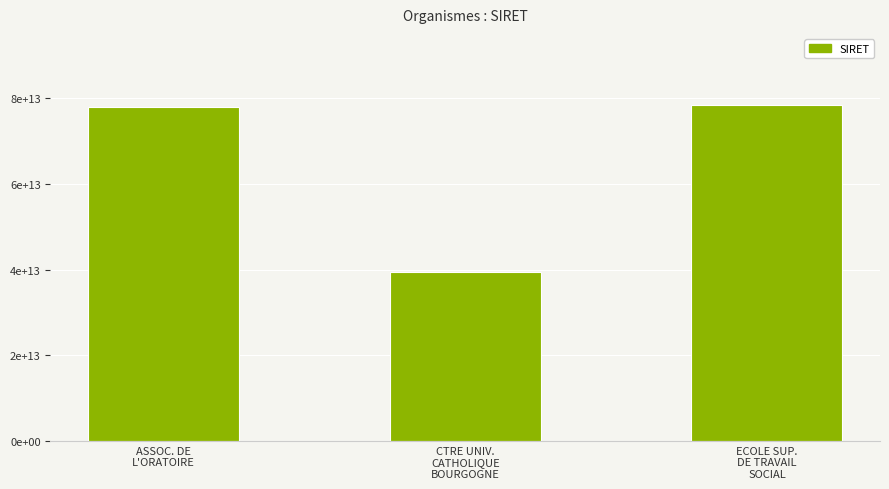

What is the label of the 1st bar from the right?

ECOLE SUP.
DE TRAVAIL
SOCIAL